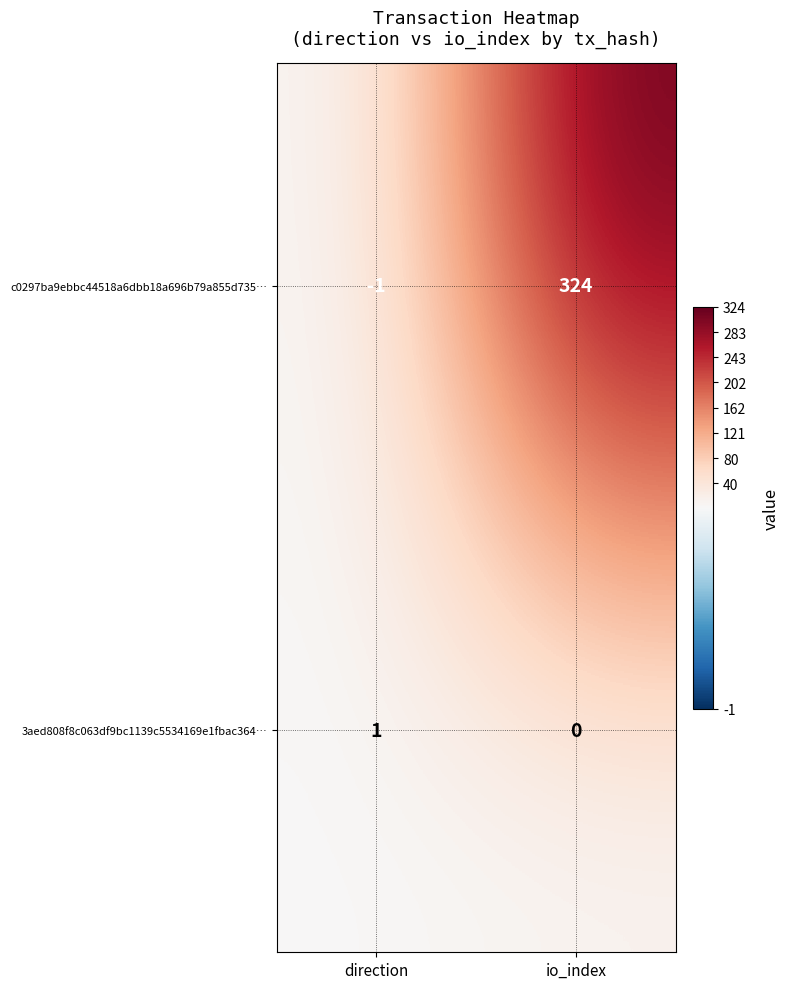

How many data points in c0297ba9ebbc44518a6dbb18a696b79a855d735… are less than 324?

1